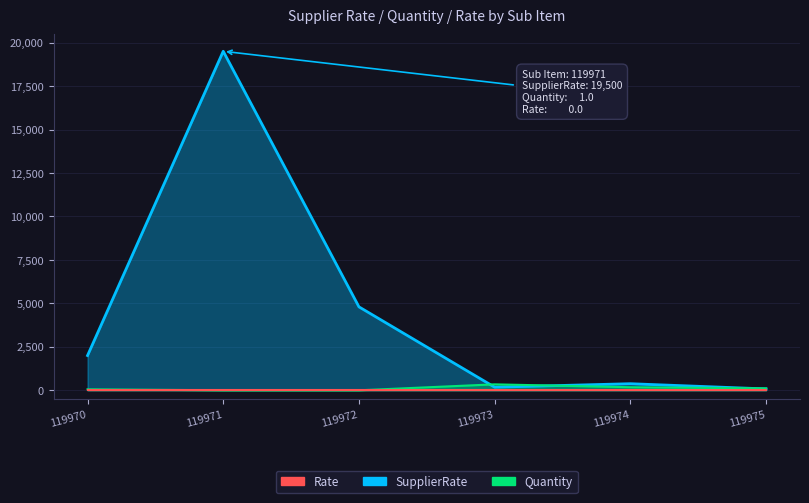

Which series changed the most between 119972 and 119973?

SupplierRate